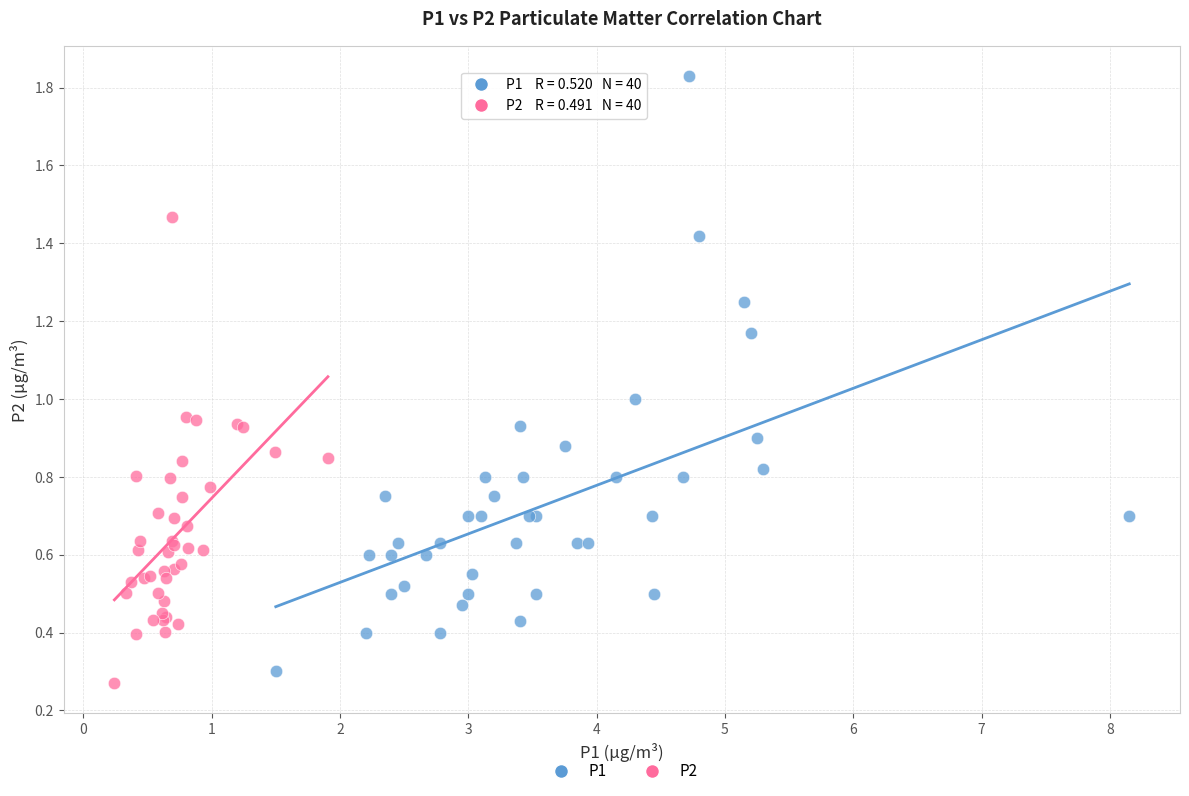

Which series contains the lowest Y value?

P2